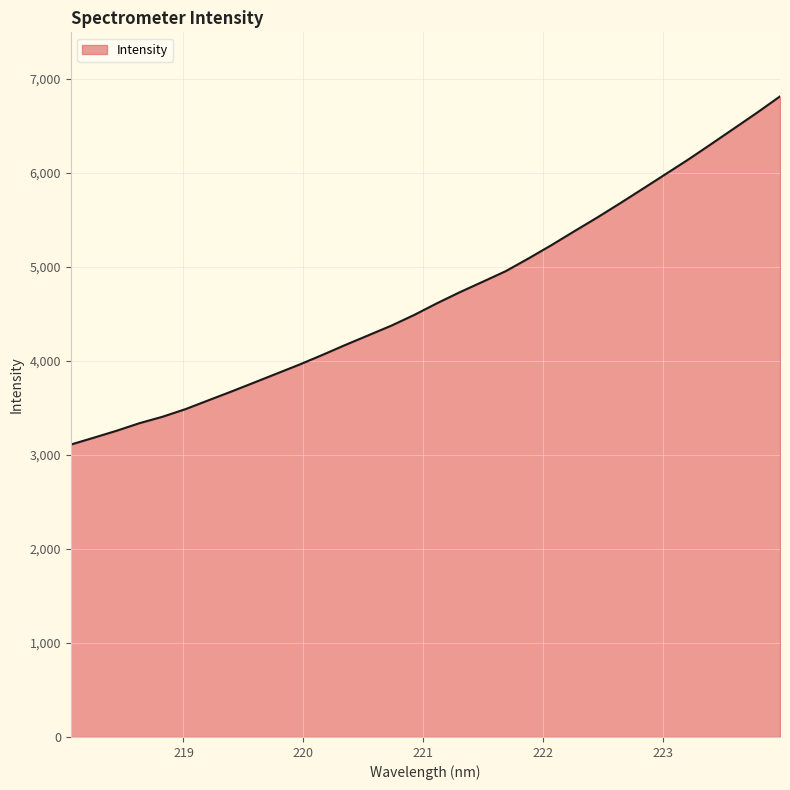

What is the difference between the maximum and minimum values?

3704.7